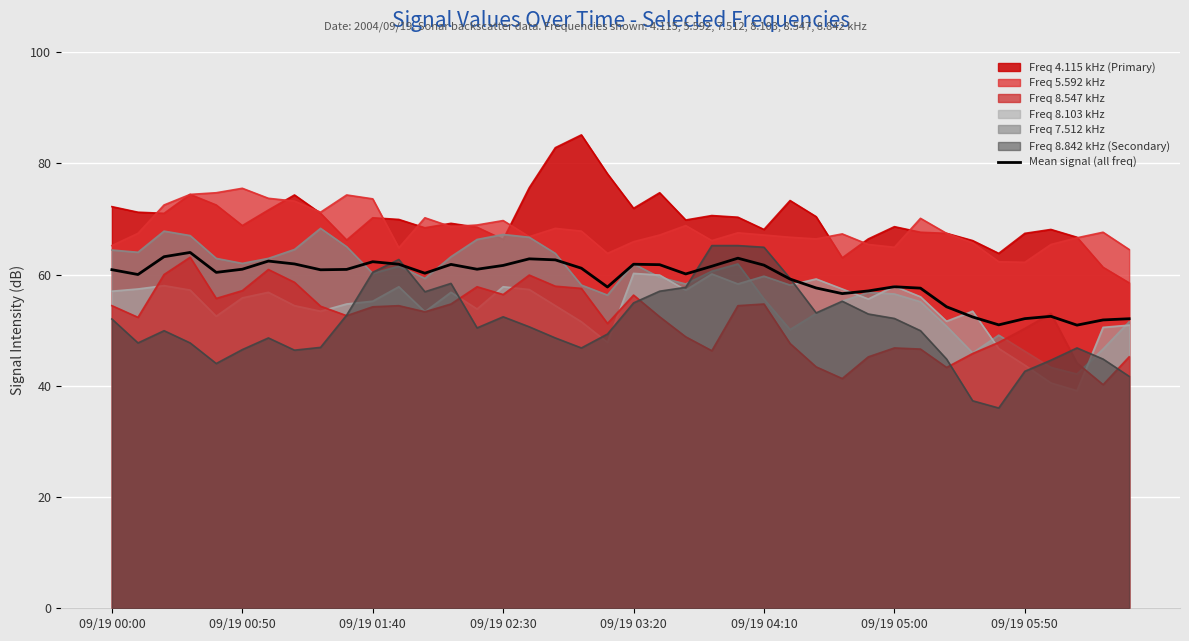

What is the minimum value shown in the chart?

36.0